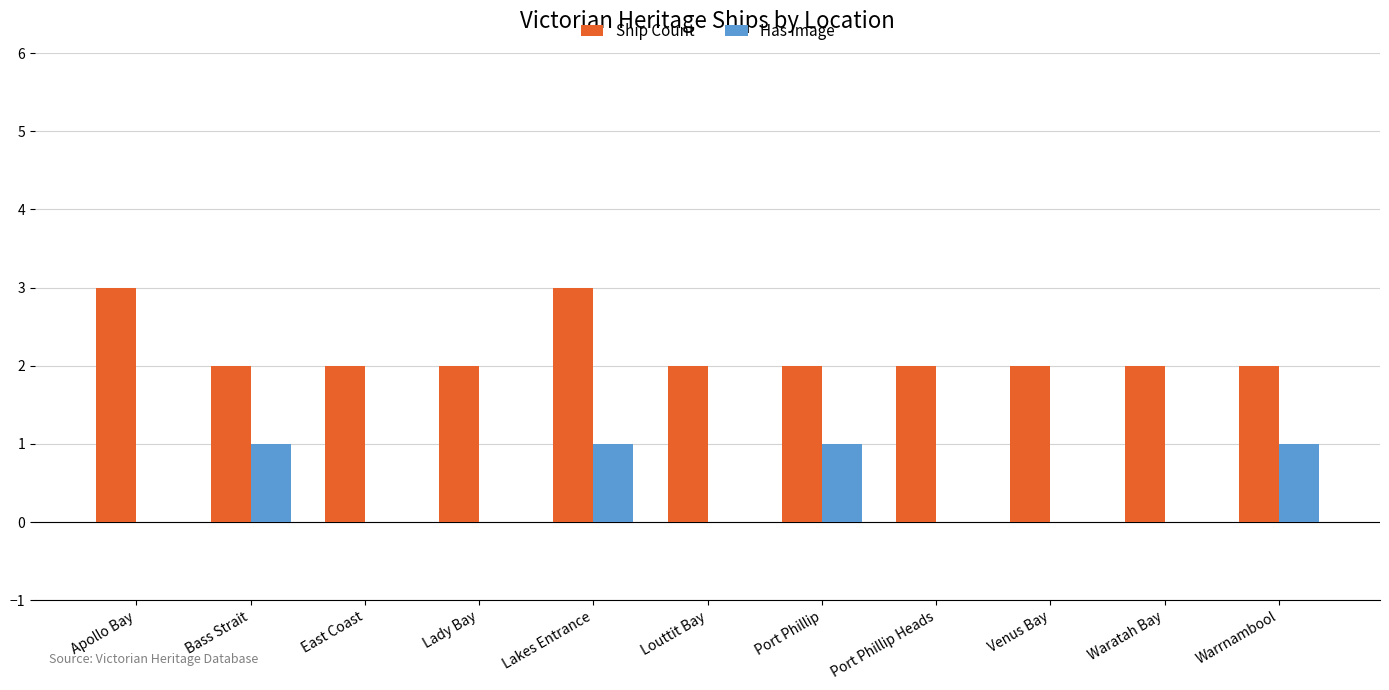

How many data points does each series have?

11